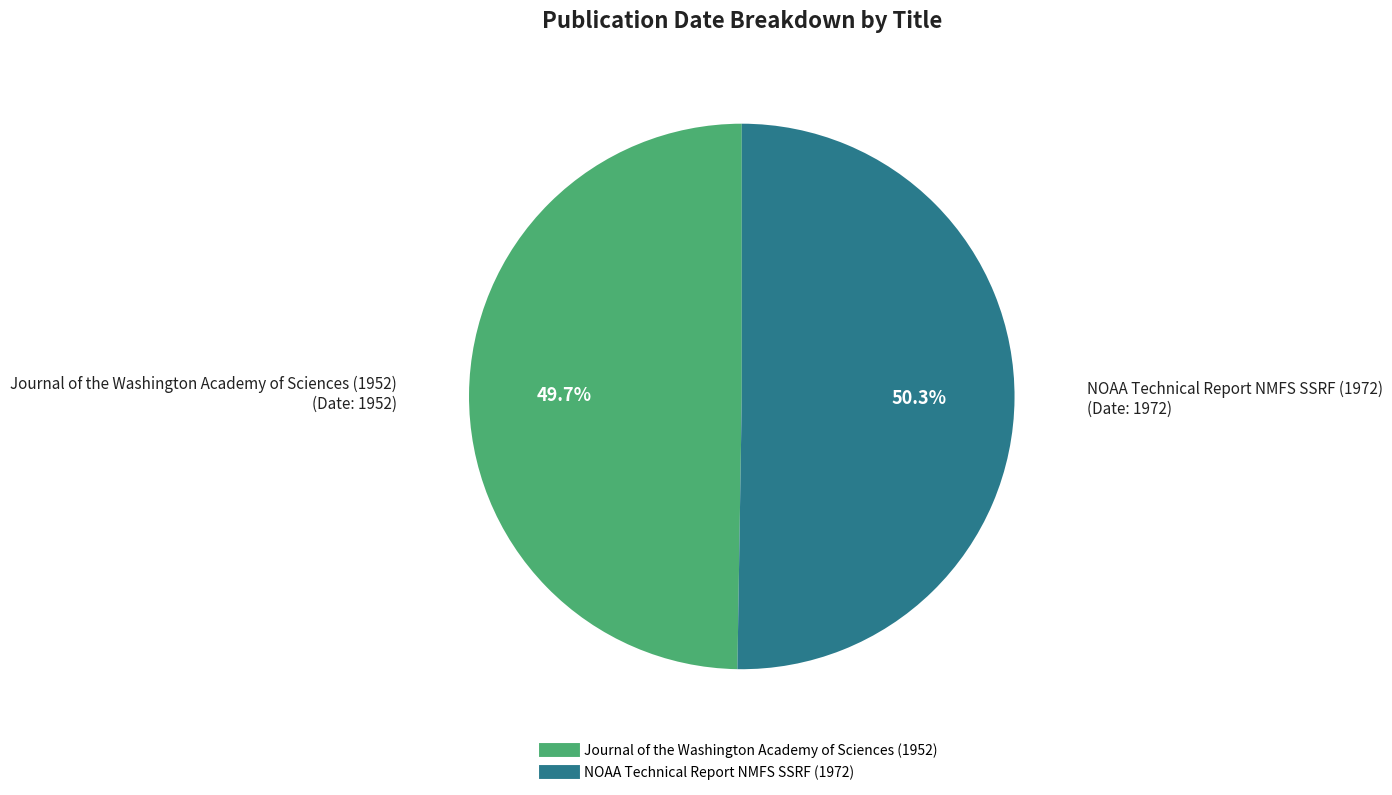

Rank the categories by value from lowest to highest.

Journal of the Washington Academy of Sciences (1952), NOAA Technical Report NMFS SSRF (1972)